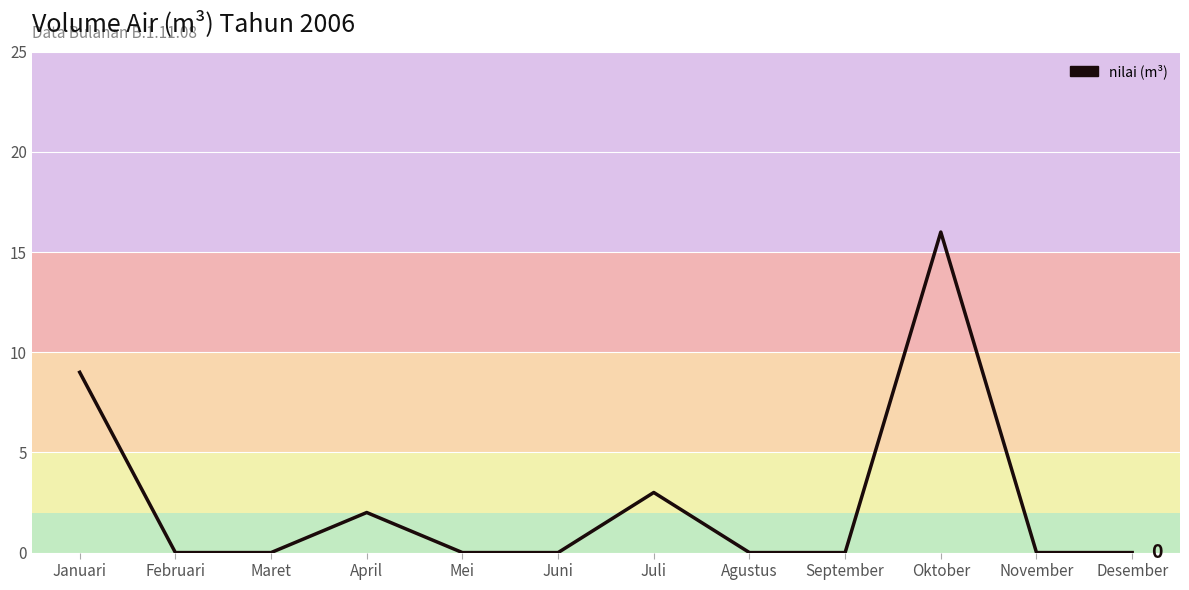

At which category does the data reach its first local peak?

April